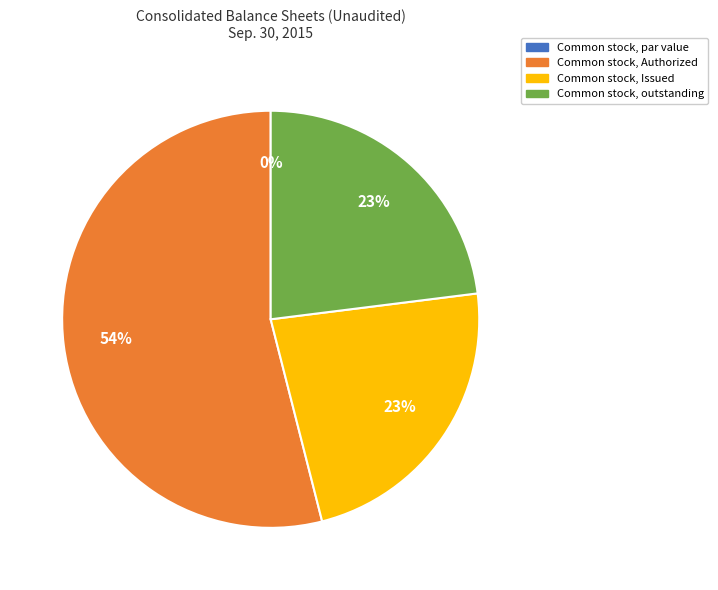

Which has a higher value, Common stock, outstanding or Common stock, Issued?

Common stock, outstanding